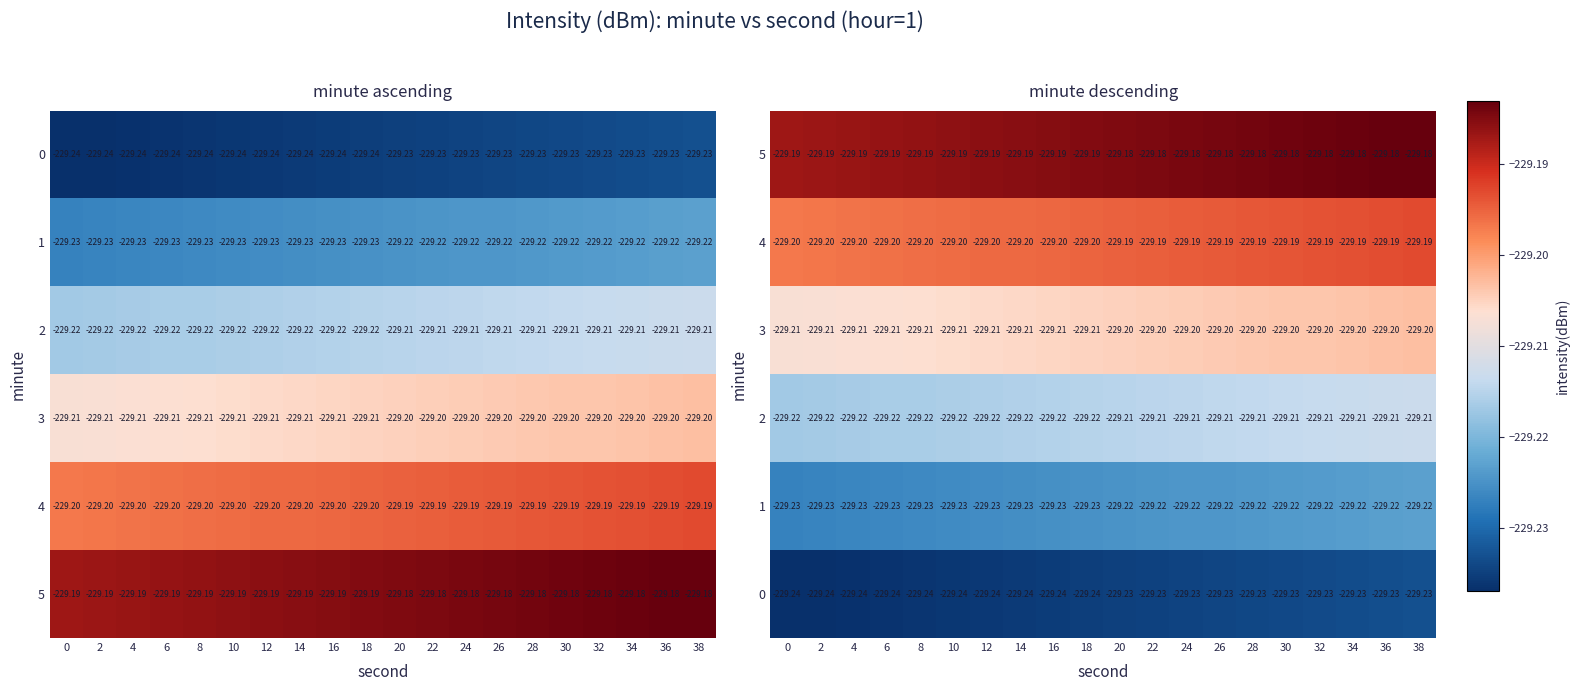

At which label is 3 closest to -229?

38